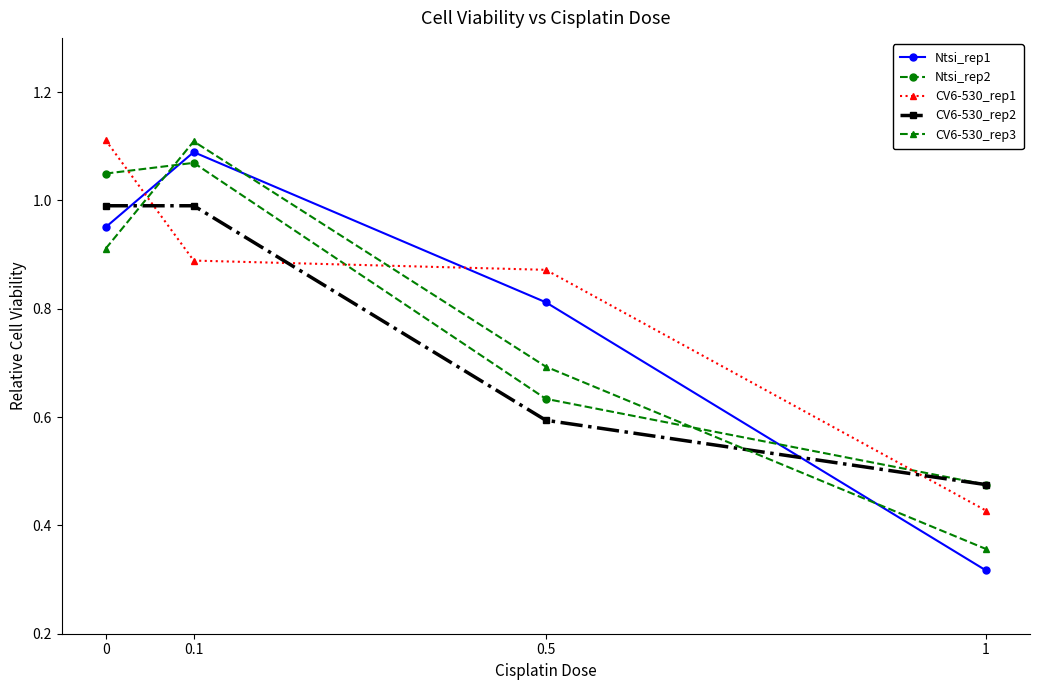

Which series has the widest spread of values?

Ntsi_rep1